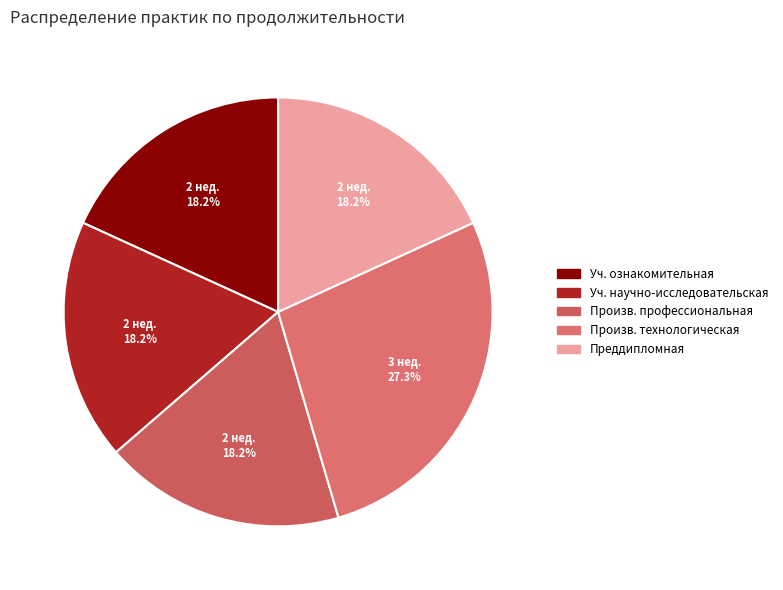

To the nearest percent, what is the average slice percentage?

20%